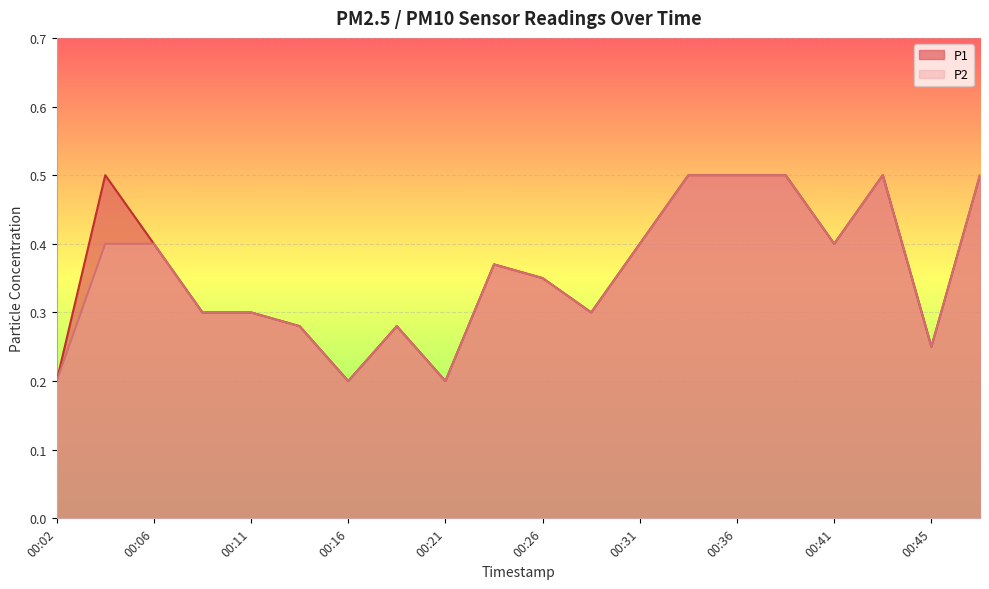

Which category has the lowest value across all series?

00:02